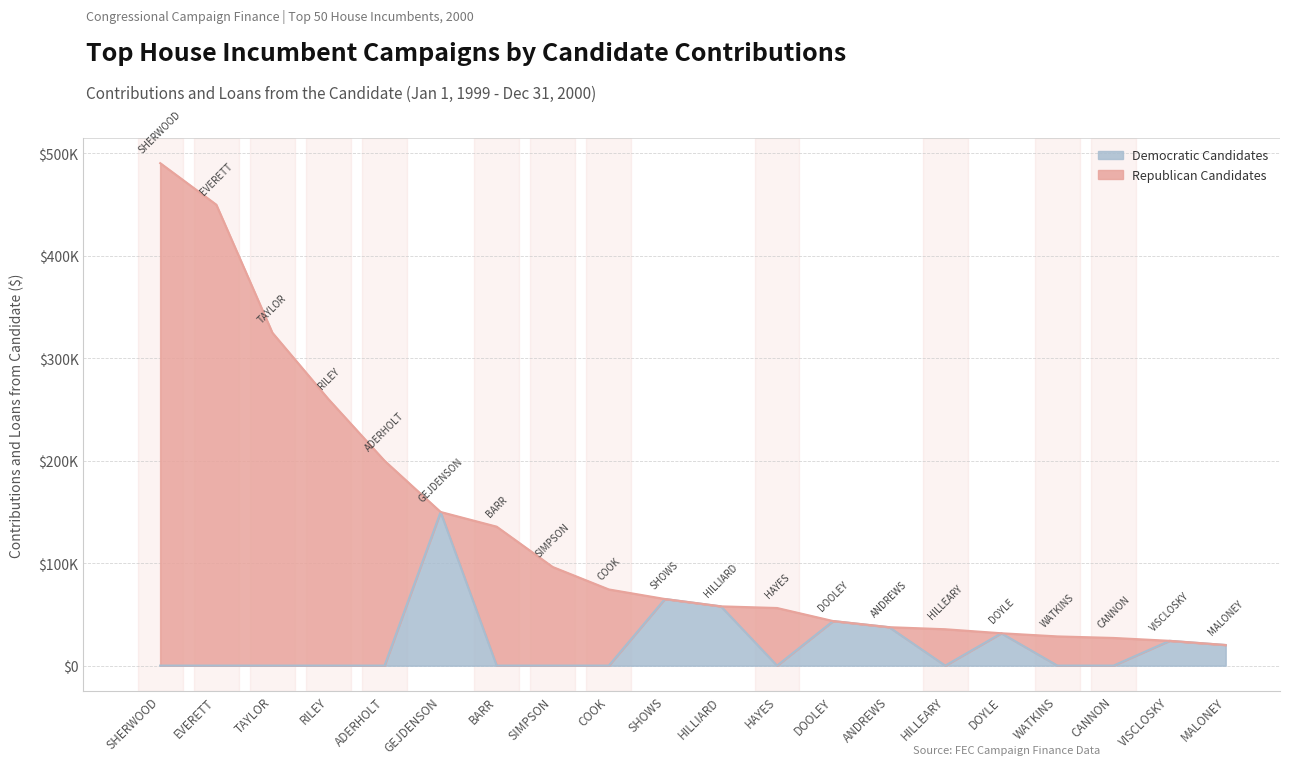

The value at COOK is -89969. True or false?

False